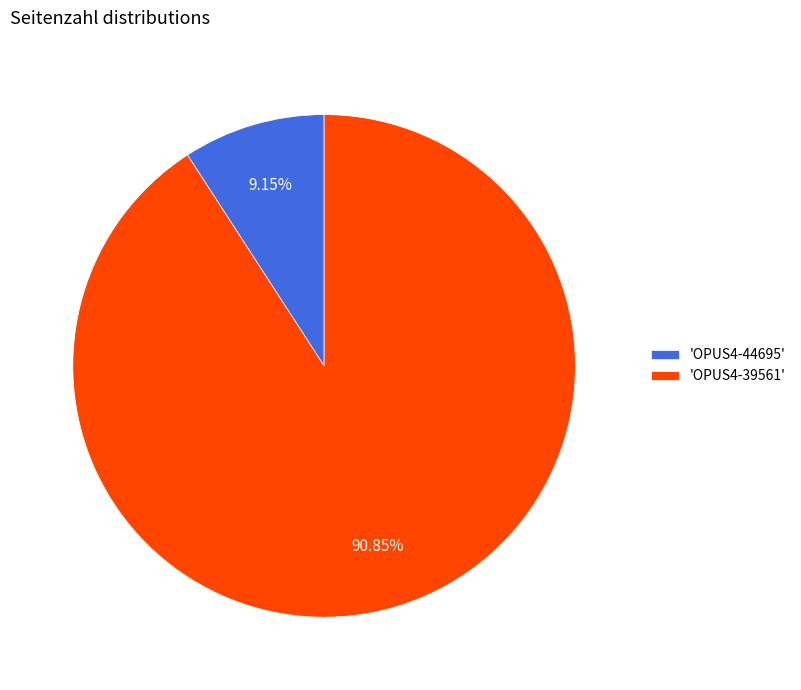

Rank the categories by value from lowest to highest.

'OPUS4-44695', 'OPUS4-39561'